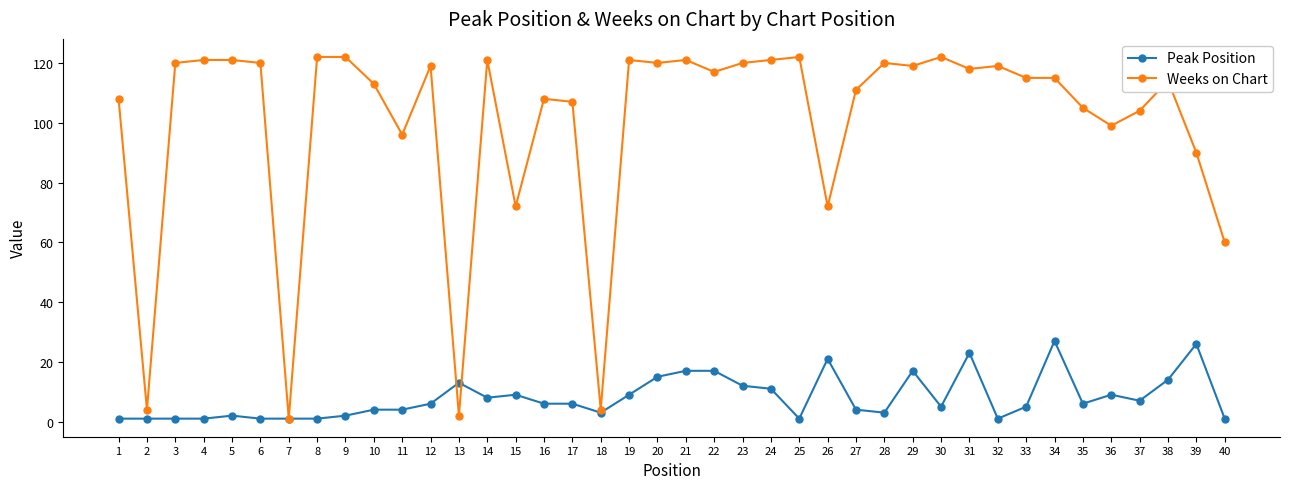

Reading right to left, transcribe all the data shown in this chart.

Peak Position: 40=1	39=26	38=14	37=7	36=9	35=6	34=27	33=5	32=1	31=23	30=5	29=17	28=3	27=4	26=21	25=1	24=11	23=12	22=17	21=17	20=15	19=9	18=3	17=6	16=6	15=9	14=8	13=13	12=6	11=4	10=4	9=2	8=1	7=1	6=1	5=2	4=1	3=1	2=1	1=1
Weeks on Chart: 40=60	39=90	38=114	37=104	36=99	35=105	34=115	33=115	32=119	31=118	30=122	29=119	28=120	27=111	26=72	25=122	24=121	23=120	22=117	21=121	20=120	19=121	18=4	17=107	16=108	15=72	14=121	13=2	12=119	11=96	10=113	9=122	8=122	7=1	6=120	5=121	4=121	3=120	2=4	1=108